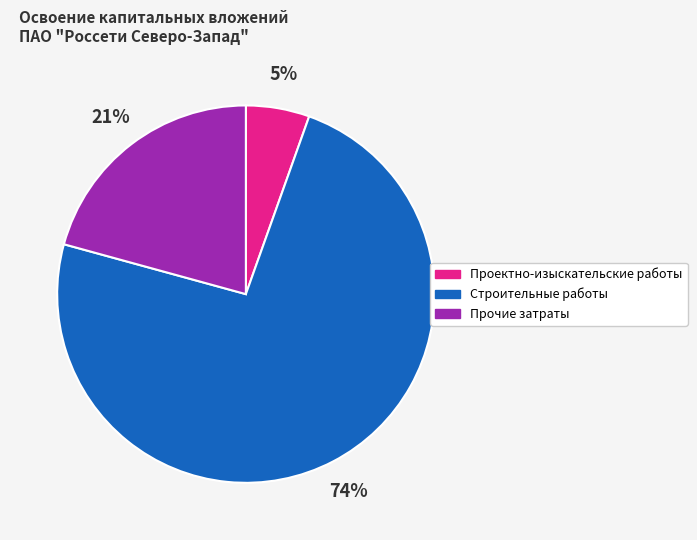

To the nearest percent, what is the combined percentage of Прочие затраты and Проектно-изыскательские работы?

26%